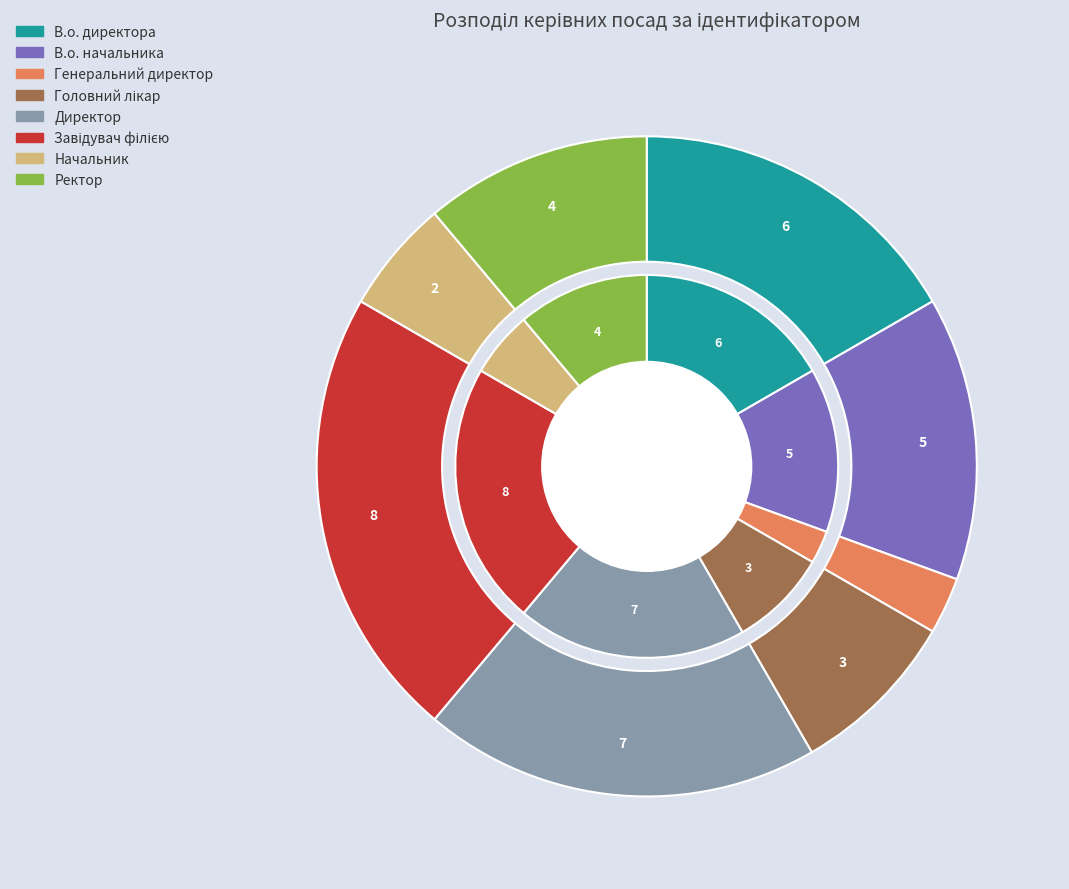

How many slices are in this pie chart?

8